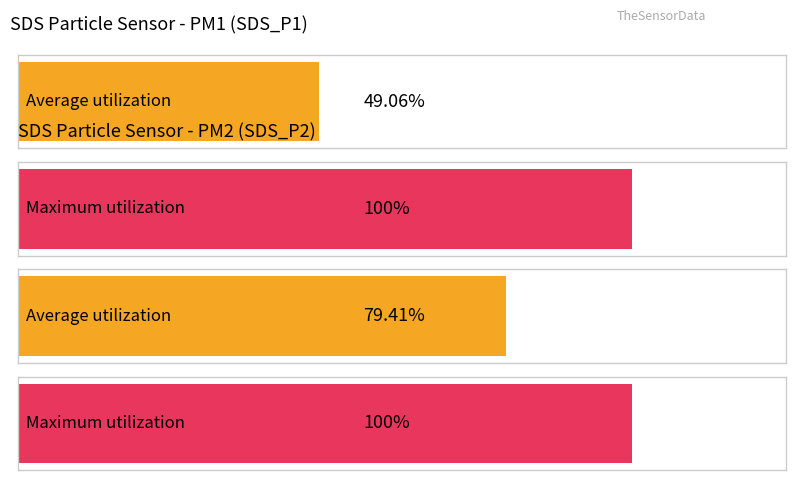

True or false: SDS_P1 has a value of 3.5 at 00:36.

False